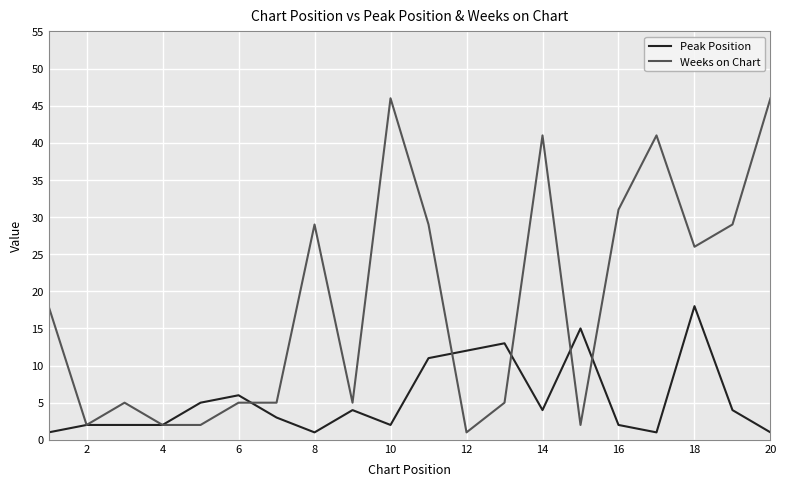

Rank the series by their maximum value, from lowest to highest.

Peak Position, Weeks on Chart